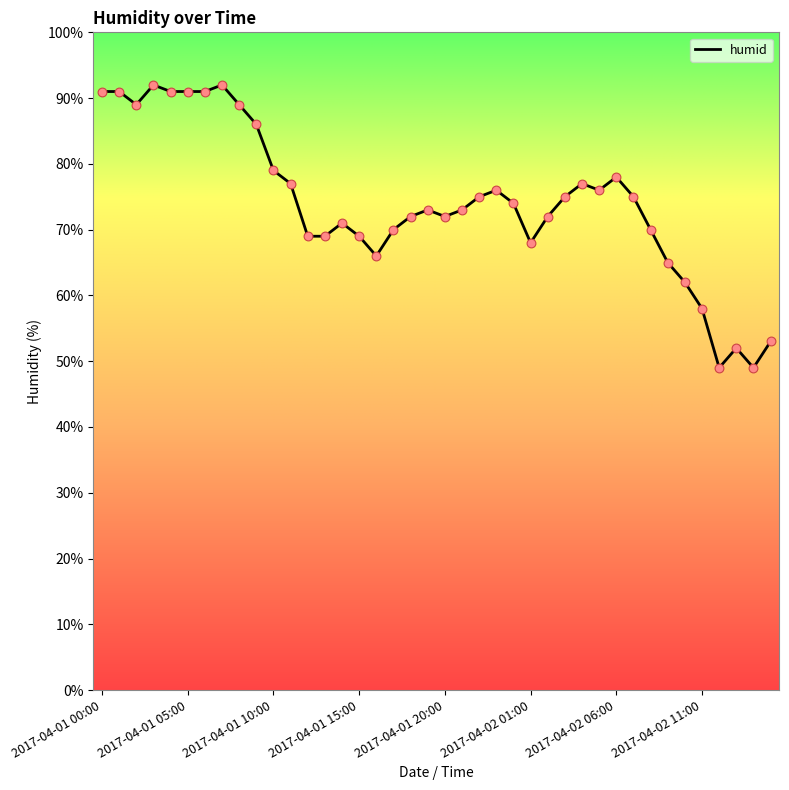

What is the difference between the maximum and minimum values?

43